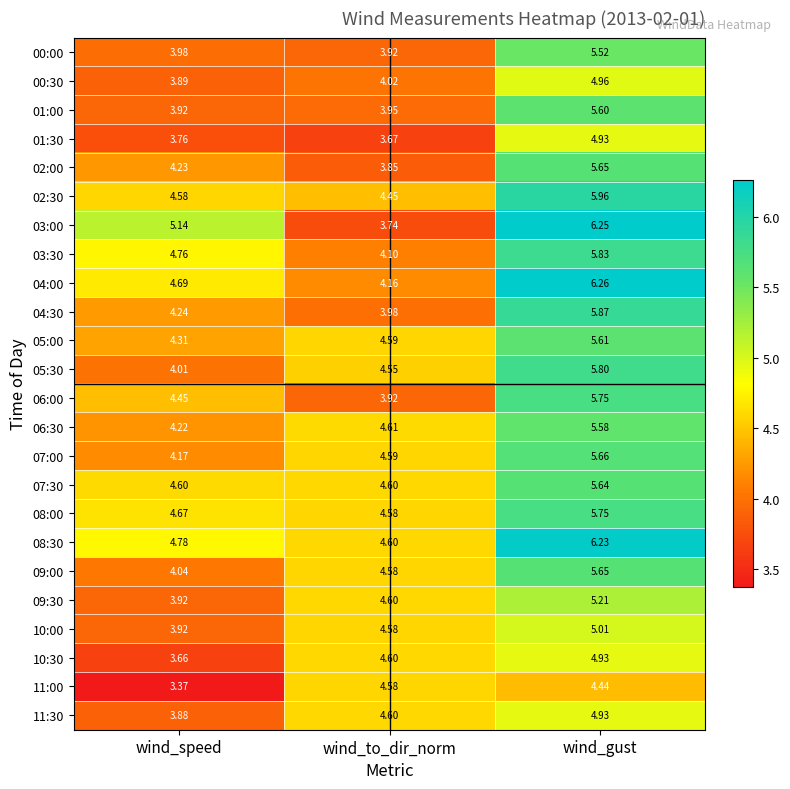

Which category has the highest value across all series?

wind_gust